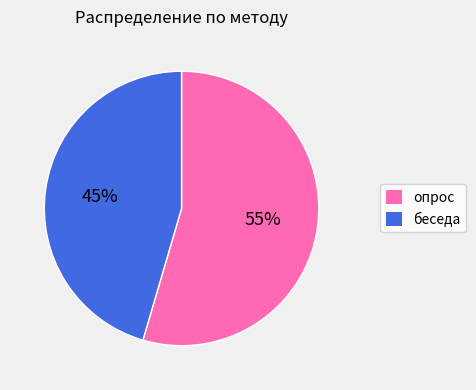

Rank the categories by value from lowest to highest.

беседа, опрос